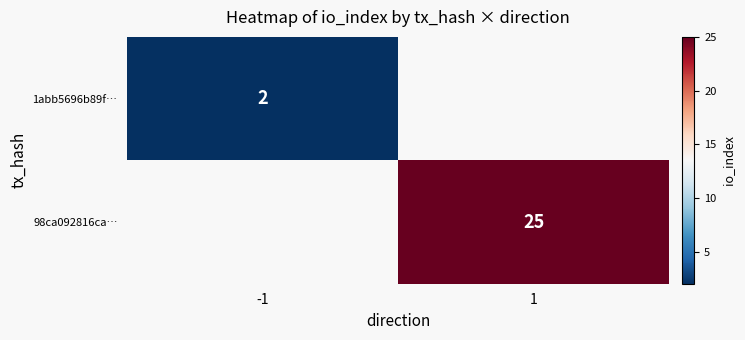

What is the minimum value shown in the chart?

2.0